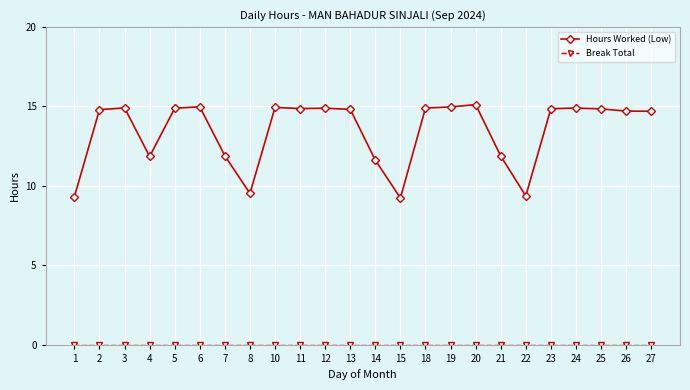

What is the greatest value displayed?

15.1